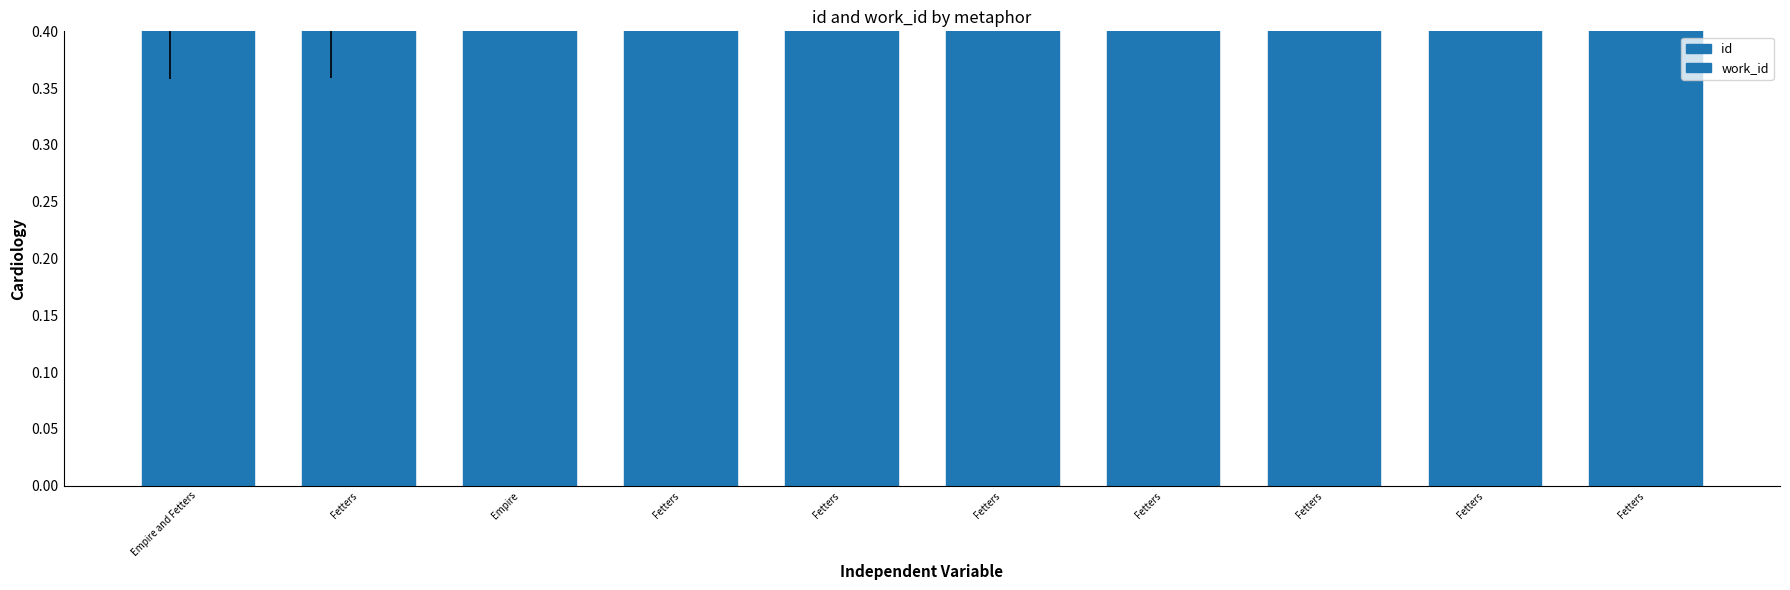

Between Fetters and Fetters, which series saw the biggest shift?

work_id